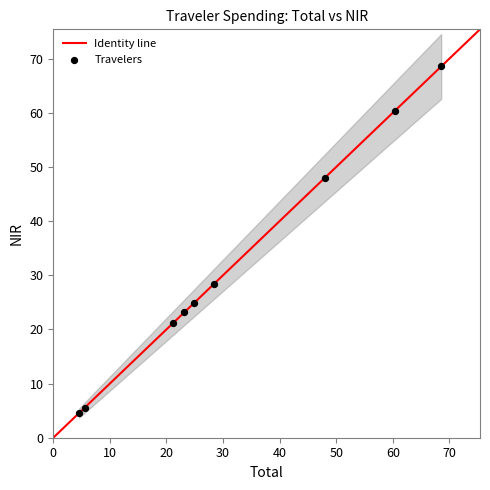

What is the average Y value?

31.6